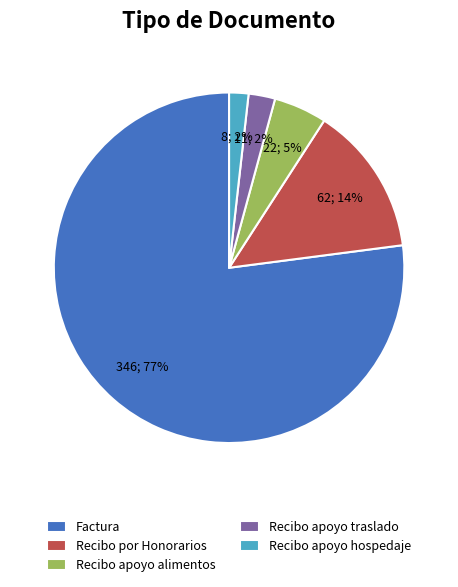

What is the largest slice in the pie chart?

Factura